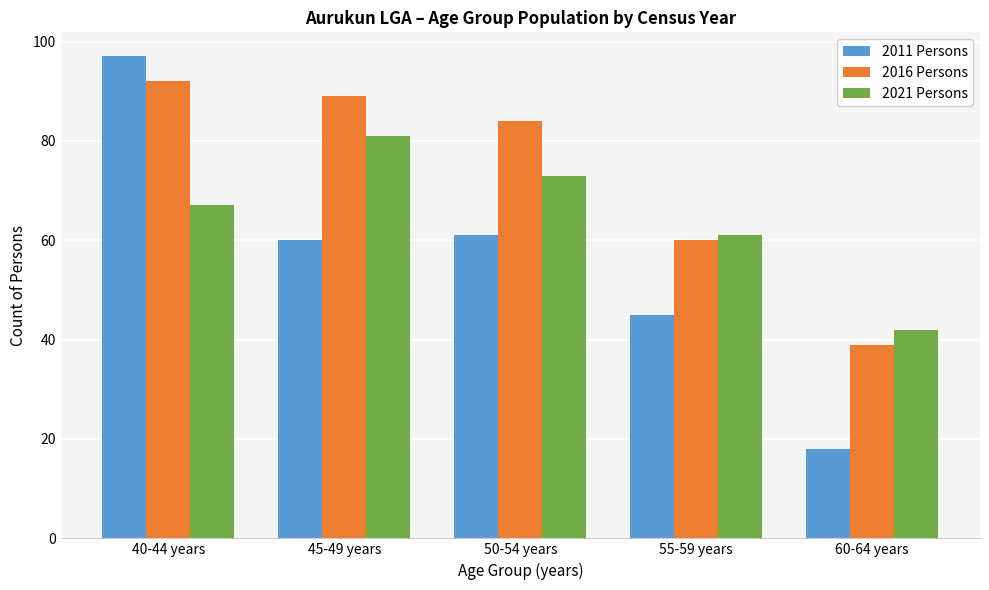

Reading left to right, what are all the values shown in this chart?

2011 Persons: 40-44 years=97	45-49 years=60	50-54 years=61	55-59 years=45	60-64 years=18
2016 Persons: 40-44 years=92	45-49 years=89	50-54 years=84	55-59 years=60	60-64 years=39
2021 Persons: 40-44 years=67	45-49 years=81	50-54 years=73	55-59 years=61	60-64 years=42